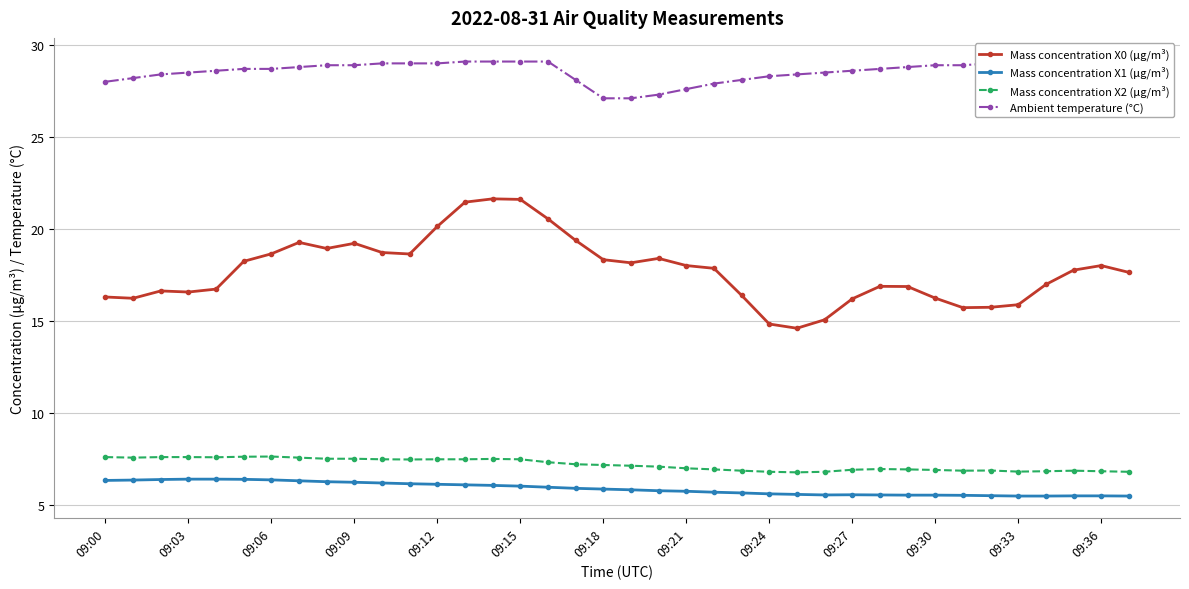

What is the total value across all series at 20?

58.5